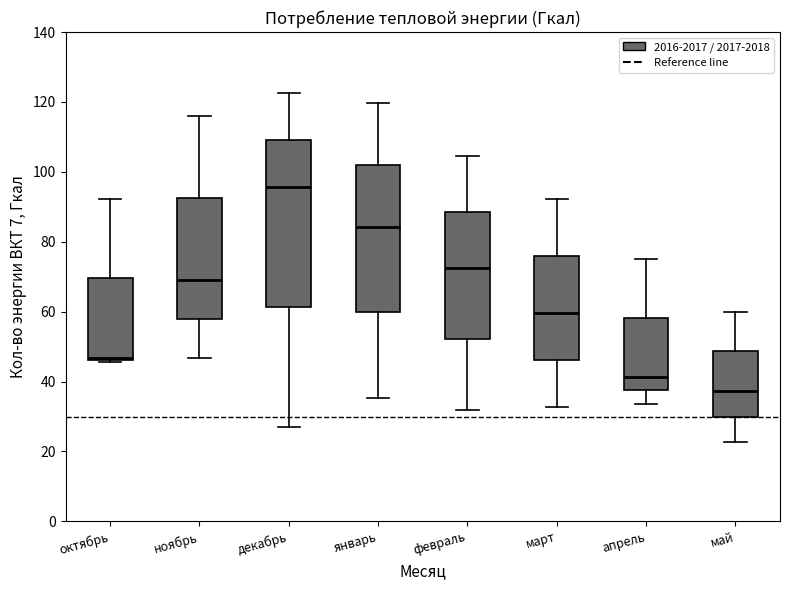

Reading left to right, transcribe this box plot: for each box, give where its median line is, the range the box spans, and where its two whiskers end, as read against the y-axis. The values are not printed on the chart, so give them approximately, as read against the axis.

октябрь: median 46, box 46 to 70, whiskers 46 to 92
ноябрь: median 70, box 58 to 92, whiskers 46 to 116
декабрь: median 96, box 62 to 110, whiskers 26 to 122
январь: median 84, box 60 to 102, whiskers 36 to 120
февраль: median 72, box 52 to 88, whiskers 32 to 104
март: median 60, box 46 to 76, whiskers 32 to 92
апрель: median 42, box 38 to 58, whiskers 34 to 76
май: median 38, box 30 to 48, whiskers 22 to 60